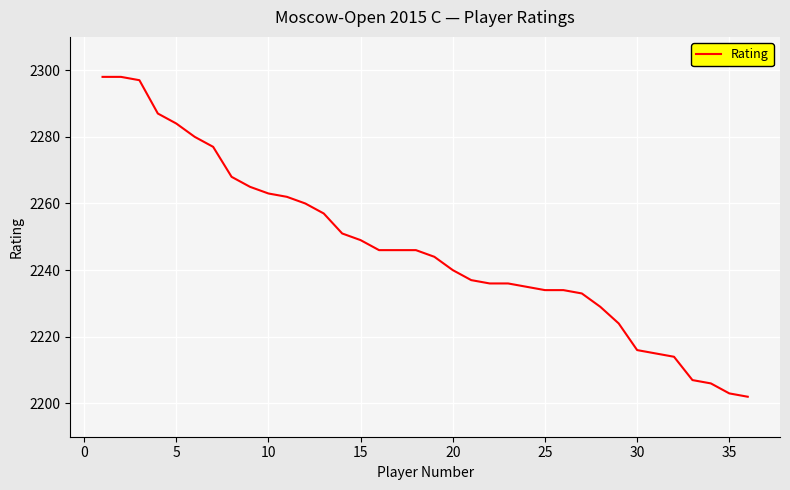

What is the difference between the maximum and minimum values?

96